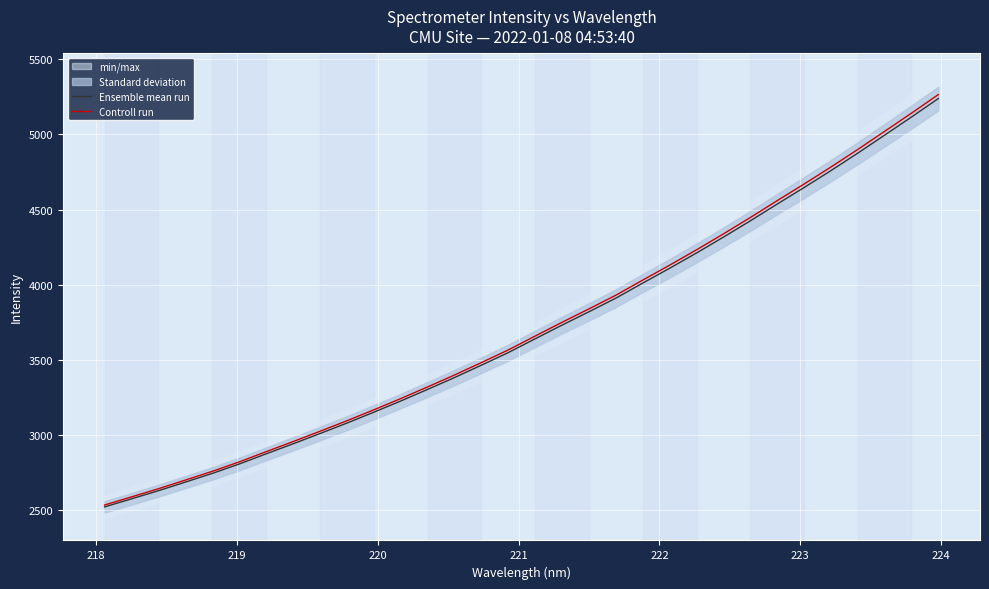

Which series has the largest total across all categories?

Controll run